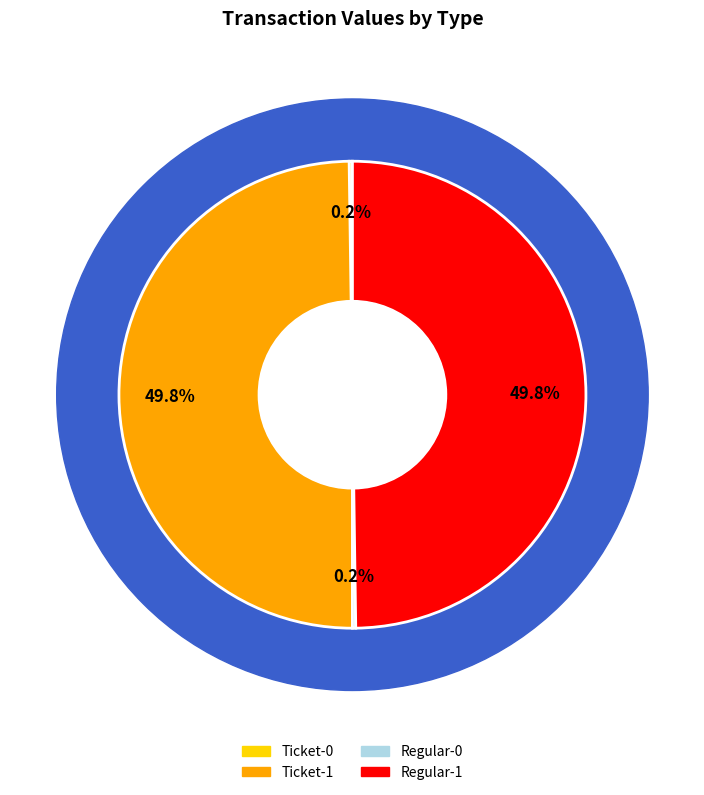

Is the sum of Regular-1 and Ticket-1 greater than half?

Yes